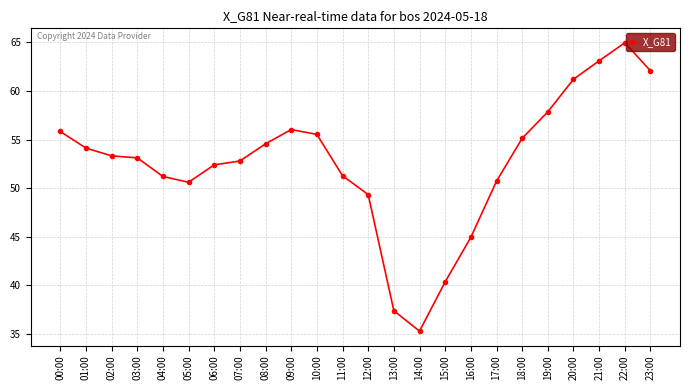

What is the minimum value shown in the chart?

35.3